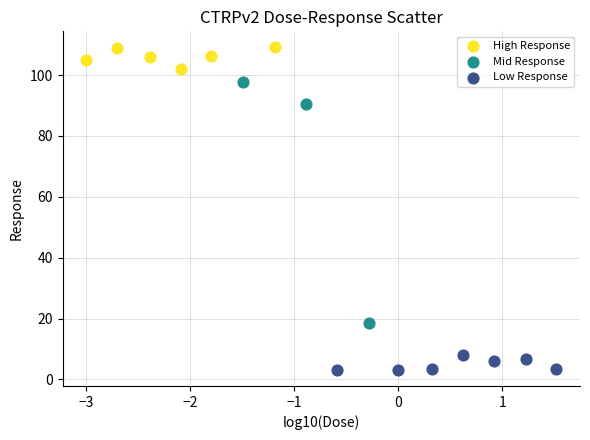

Which series has the largest Y range (max minus min)?

Mid Response